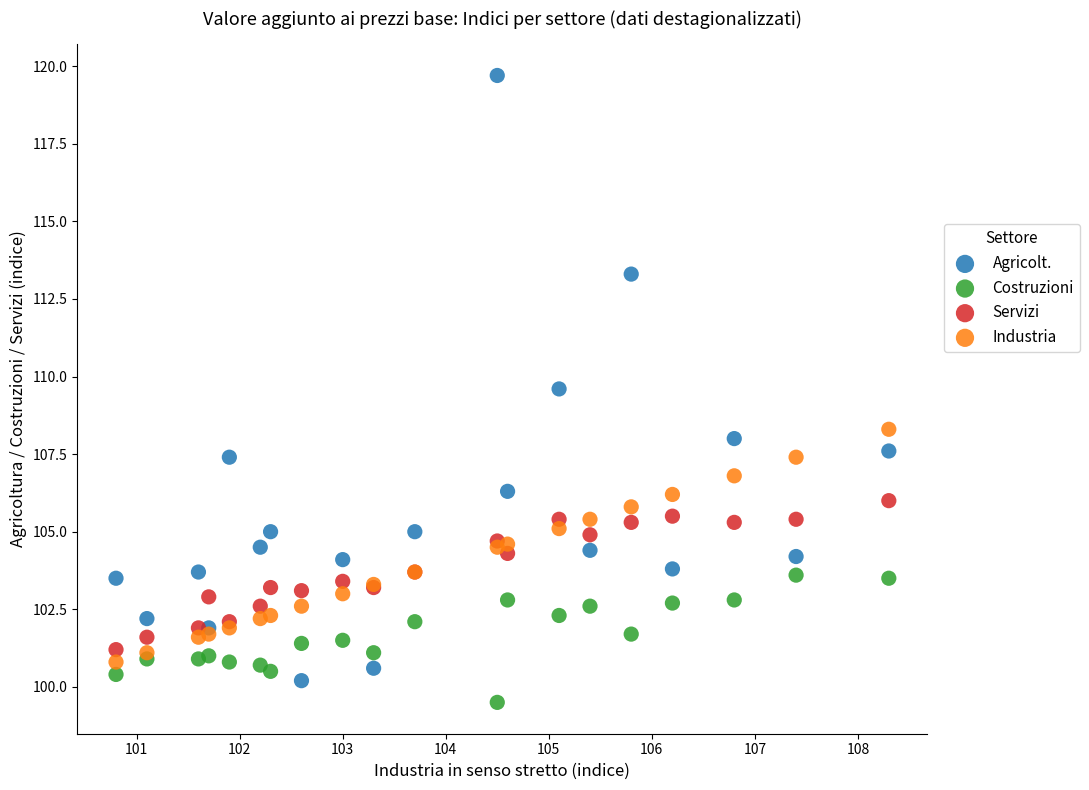

Which series contains the highest Y value?

Agricolt.